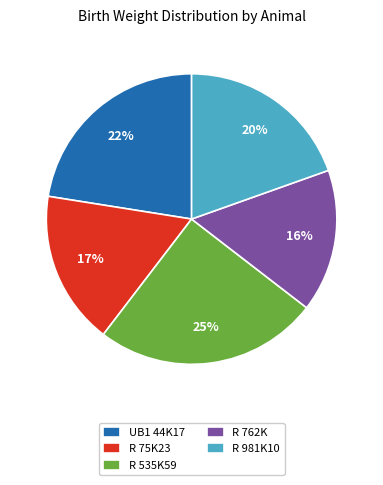

Rank the categories by value from highest to lowest.

R 535K59, UB1 44K17, R 981K10, R 75K23, R 762K